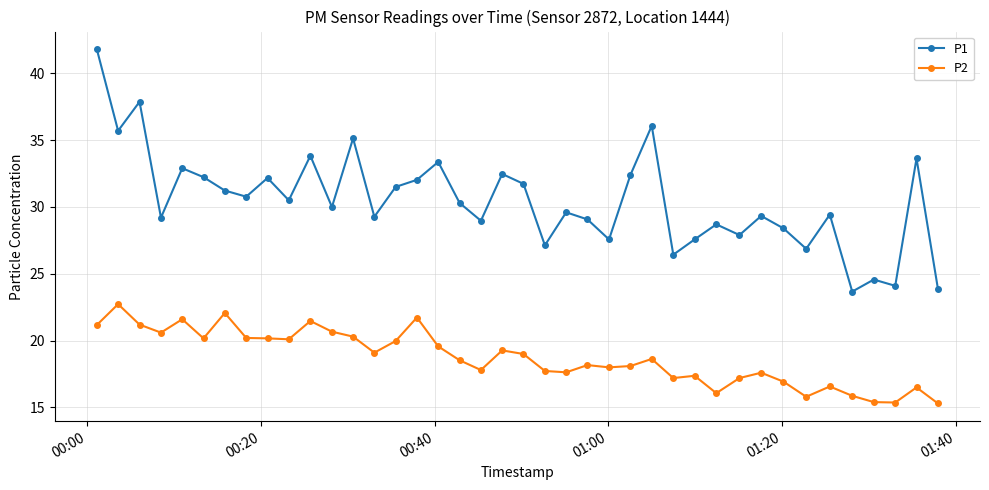

Which series has the largest total across all categories?

P1